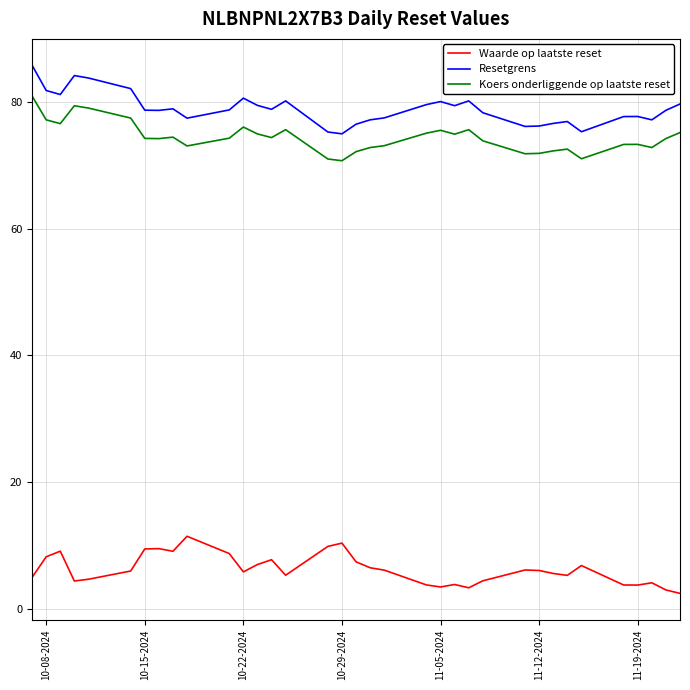

List the series in order of their peak value, lowest first.

Waarde op laatste reset, Koers onderliggende op laatste reset, Resetgrens